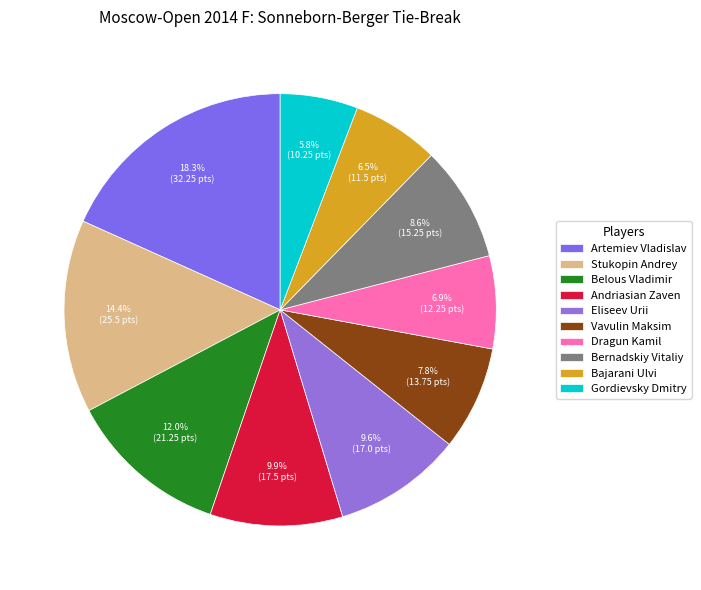

Is there a majority slice in this chart?

No